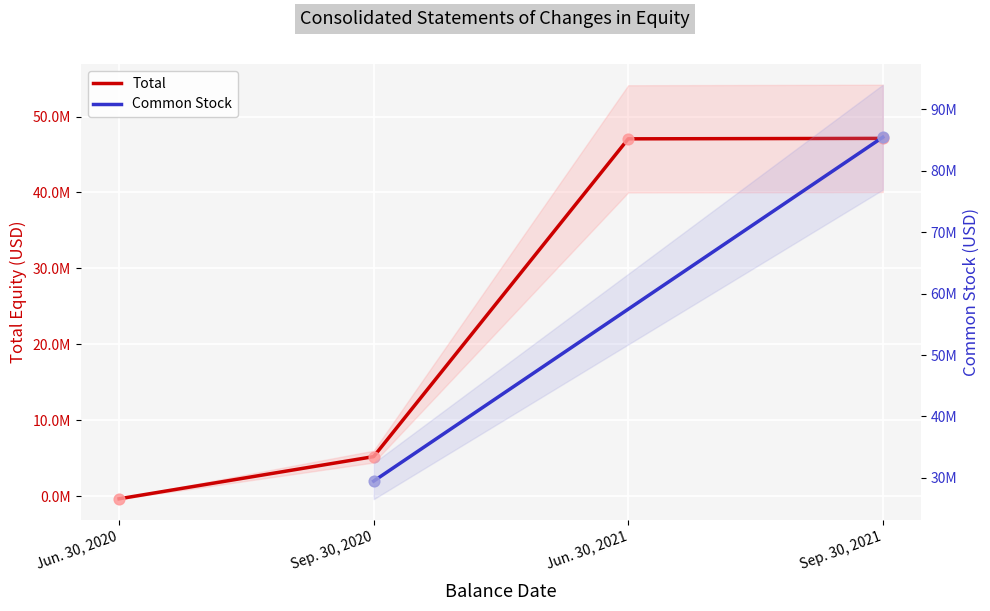

Approximately how many times larger is the value at Sep. 30, 2020 compared to Sep. 30, 2021?

0.1